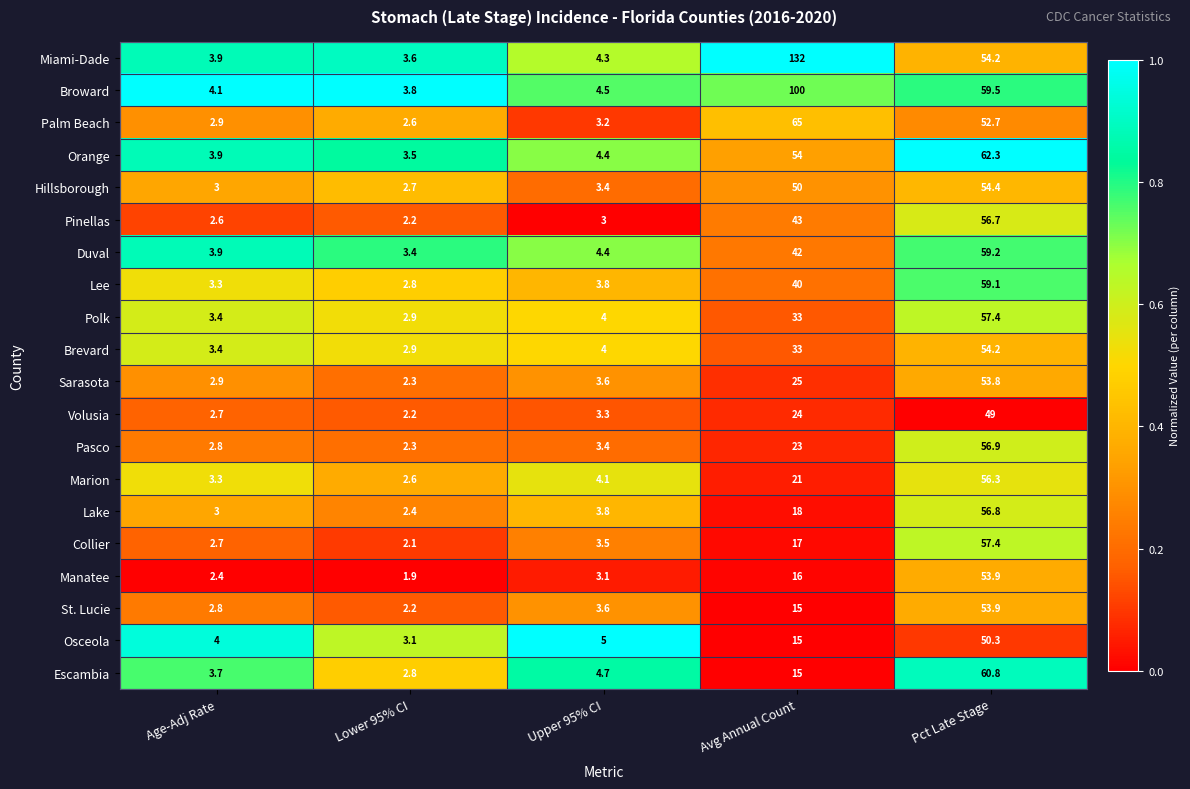

At which label is Escambia closest to 31?

Avg Annual Count